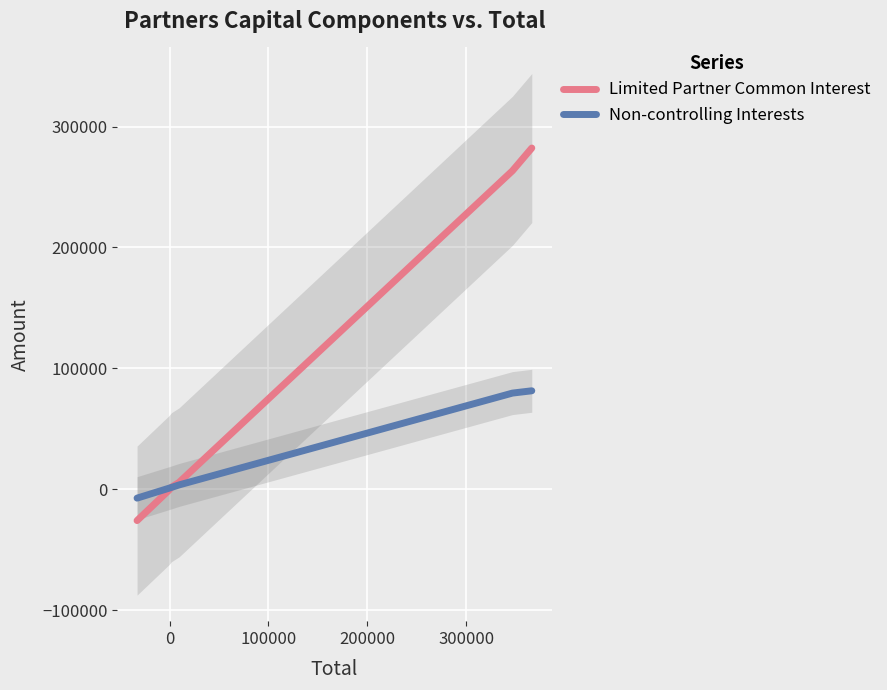

What is the difference between the second highest and minimum values?

379828